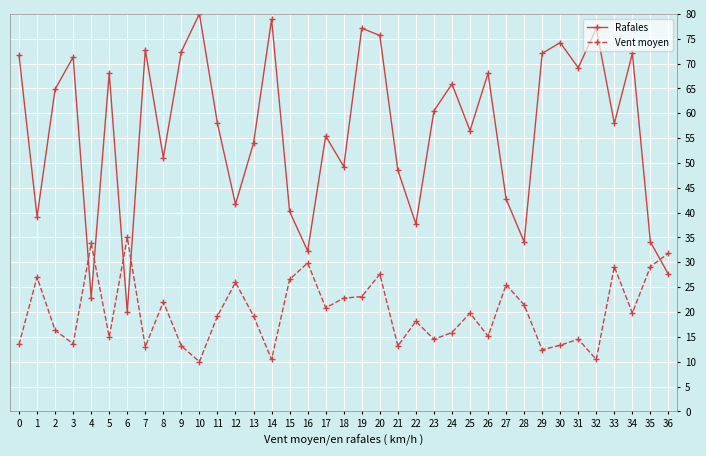

In Rafales, how many points are lower than both neighbors (excluding endpoints)?

12